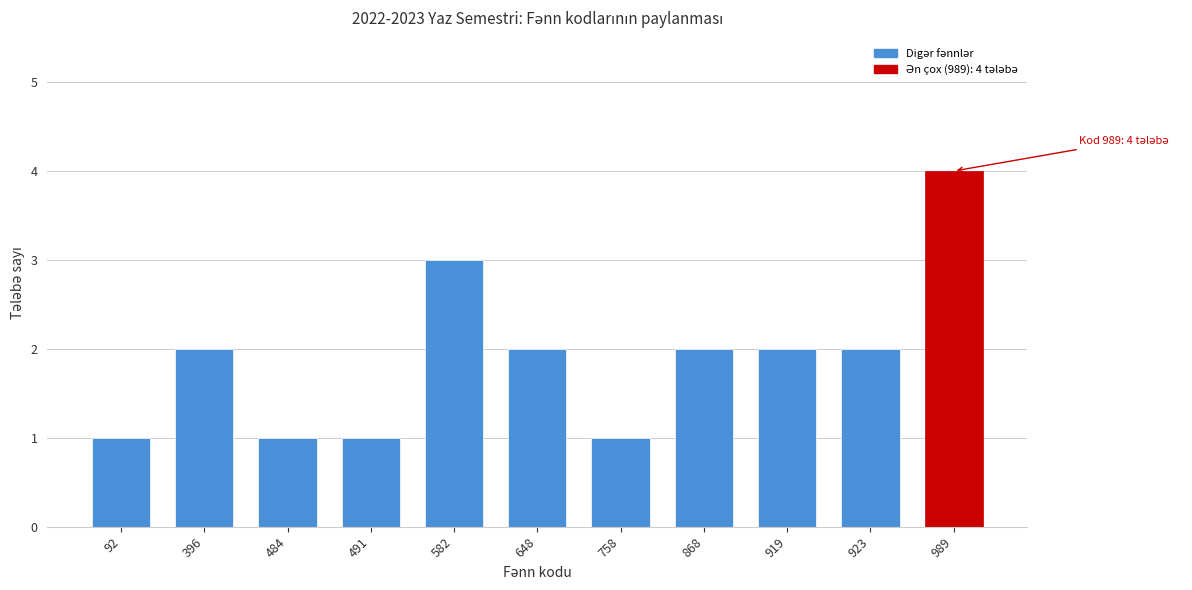

Reading left to right, list all the values displayed in this chart.

92=1	396=2	484=1	491=1	582=3	648=2	758=1	868=2	919=2	923=2	989=4